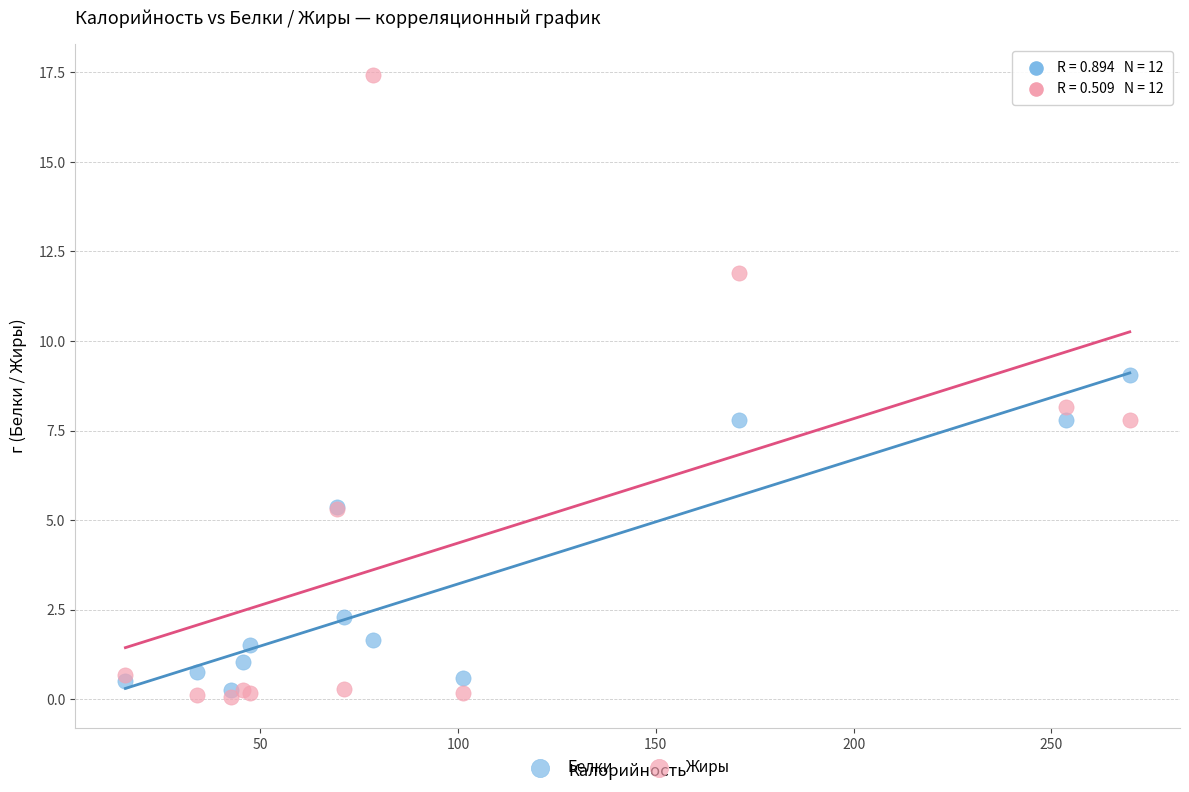

Which series has the widest spread of Y values?

Жиры